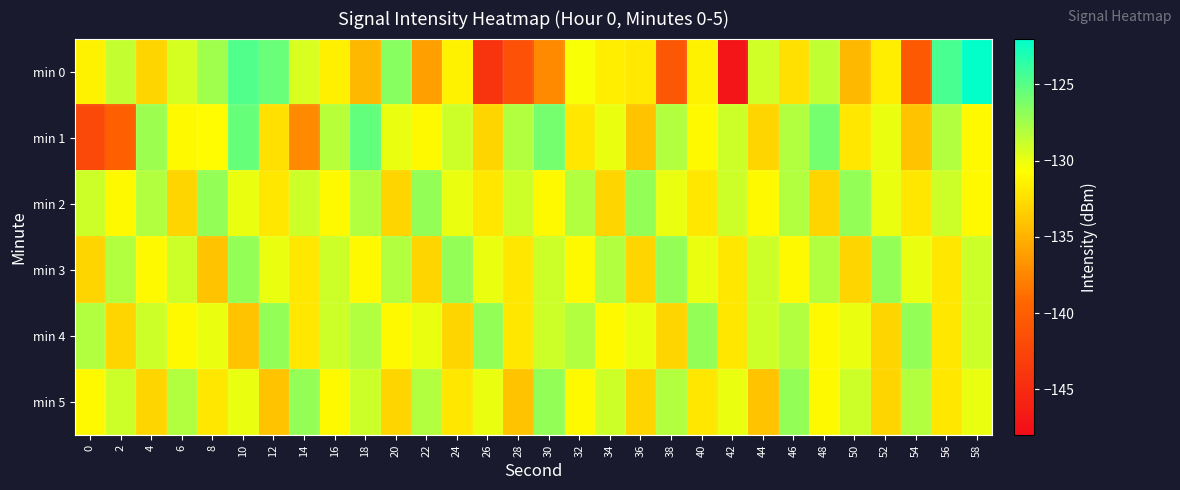

Reading left to right, what are all the values shown in this chart?

min 0: 0=-131.4	2=-128.7	4=-133.0	6=-129.3	8=-127.5	10=-124.8	12=-125.6	14=-129.4	16=-131.5	18=-134.6	20=-126.6	22=-136.1	24=-131.4	26=-144.1	28=-141.4	30=-137.3	32=-130.5	34=-131.6	36=-131.9	38=-140.7	40=-131.4	42=-147.2	44=-129.0	46=-132.5	48=-128.6	50=-134.7	52=-131.6	54=-140.6	56=-124.5	58=-122.1
min 1: 0=-142.0	2=-140.0	4=-127.4	6=-131.0	8=-130.9	10=-125.5	12=-132.4	14=-137.3	16=-128.2	18=-125.4	20=-130.0	22=-131.0	24=-129.0	26=-133.0	28=-128.0	30=-126.0	32=-132.0	34=-130.0	36=-134.0	38=-128.0	40=-131.0	42=-129.0	44=-133.0	46=-128.0	48=-126.0	50=-132.0	52=-130.0	54=-134.0	56=-128.0	58=-131.0
min 2: 0=-129.0	2=-131.0	4=-128.0	6=-133.0	8=-127.0	10=-130.0	12=-132.0	14=-129.0	16=-131.0	18=-128.0	20=-133.0	22=-127.0	24=-130.0	26=-132.0	28=-129.0	30=-131.0	32=-128.0	34=-133.0	36=-127.0	38=-130.0	40=-132.0	42=-129.0	44=-131.0	46=-128.0	48=-133.0	50=-127.0	52=-130.0	54=-132.0	56=-129.0	58=-131.0
min 3: 0=-133.0	2=-128.0	4=-131.0	6=-129.0	8=-134.0	10=-127.0	12=-130.0	14=-132.0	16=-129.0	18=-131.0	20=-128.0	22=-133.0	24=-127.0	26=-130.0	28=-132.0	30=-129.0	32=-131.0	34=-128.0	36=-133.0	38=-127.0	40=-130.0	42=-132.0	44=-129.0	46=-131.0	48=-128.0	50=-133.0	52=-127.0	54=-130.0	56=-132.0	58=-129.0
min 4: 0=-128.0	2=-133.0	4=-129.0	6=-131.0	8=-130.0	10=-134.0	12=-127.0	14=-132.0	16=-129.0	18=-128.0	20=-131.0	22=-130.0	24=-133.0	26=-127.0	28=-132.0	30=-129.0	32=-128.0	34=-131.0	36=-130.0	38=-133.0	40=-127.0	42=-132.0	44=-129.0	46=-128.0	48=-131.0	50=-130.0	52=-133.0	54=-127.0	56=-132.0	58=-129.0
min 5: 0=-131.0	2=-129.0	4=-133.0	6=-128.0	8=-132.0	10=-130.0	12=-134.0	14=-127.0	16=-131.0	18=-129.0	20=-133.0	22=-128.0	24=-132.0	26=-130.0	28=-134.0	30=-127.0	32=-131.0	34=-129.0	36=-133.0	38=-128.0	40=-132.0	42=-130.0	44=-134.0	46=-127.0	48=-131.0	50=-129.0	52=-133.0	54=-128.0	56=-132.0	58=-130.0